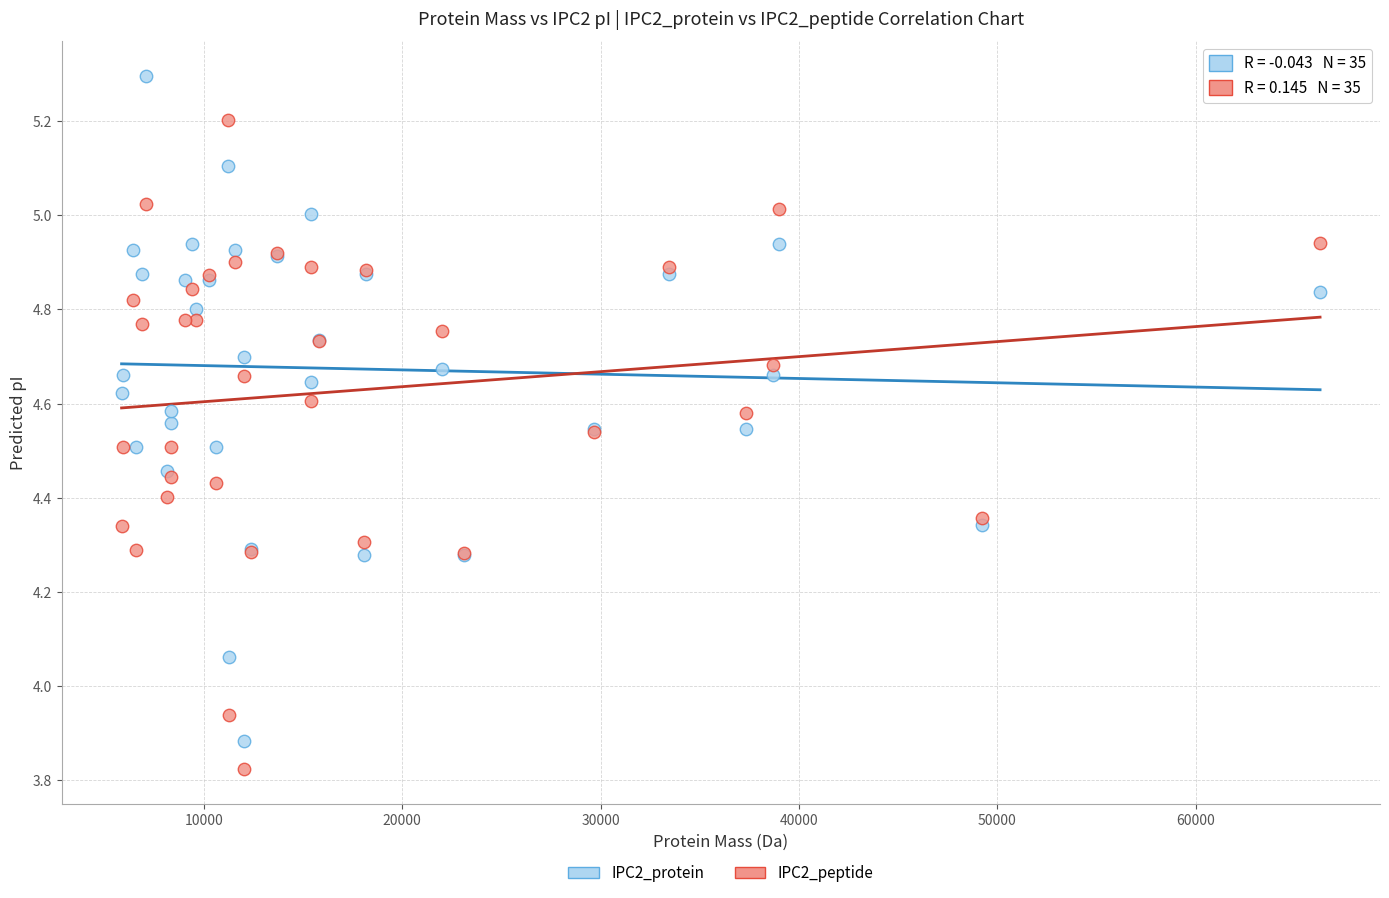

Which series has the largest Y range (max minus min)?

IPC2_protein